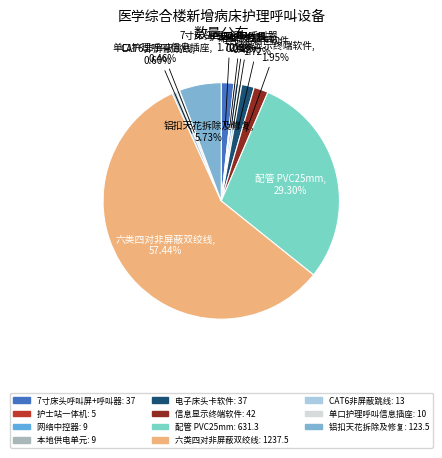

Which category has the biggest portion of the pie?

六类四对非屏蔽双绞线